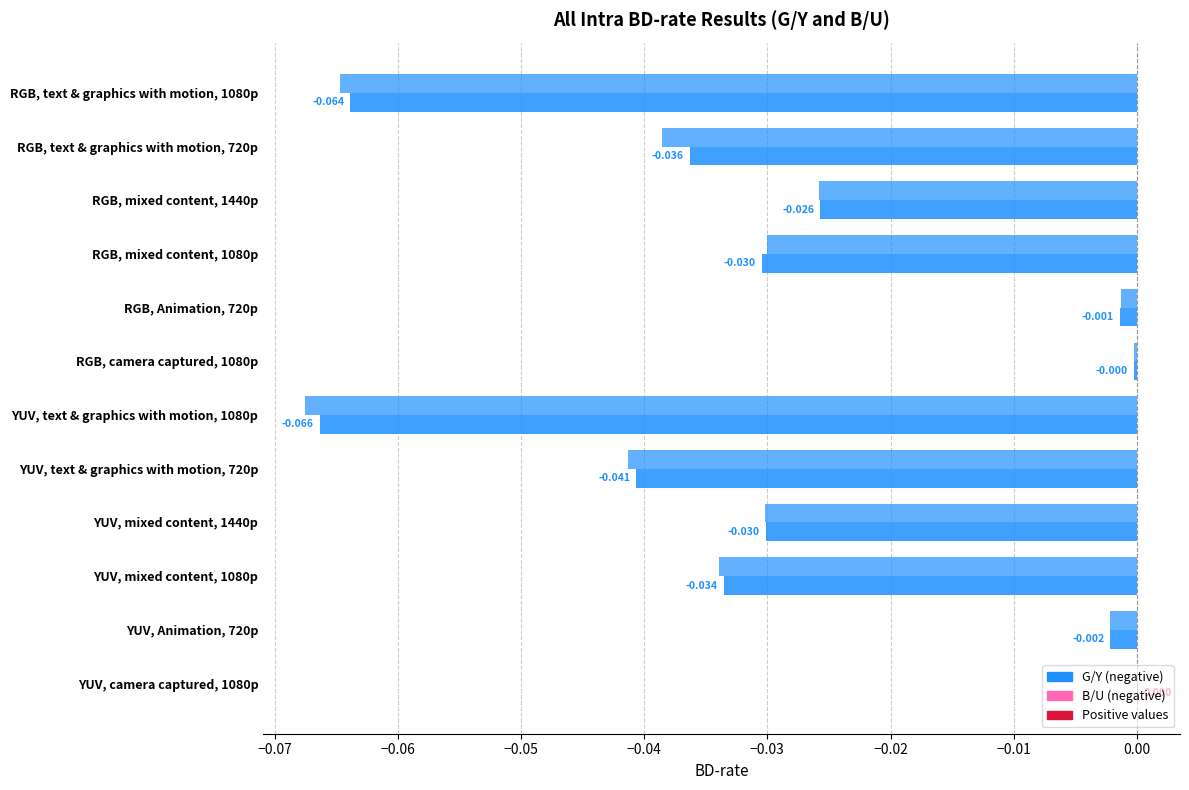

How many data points does each series have?

12